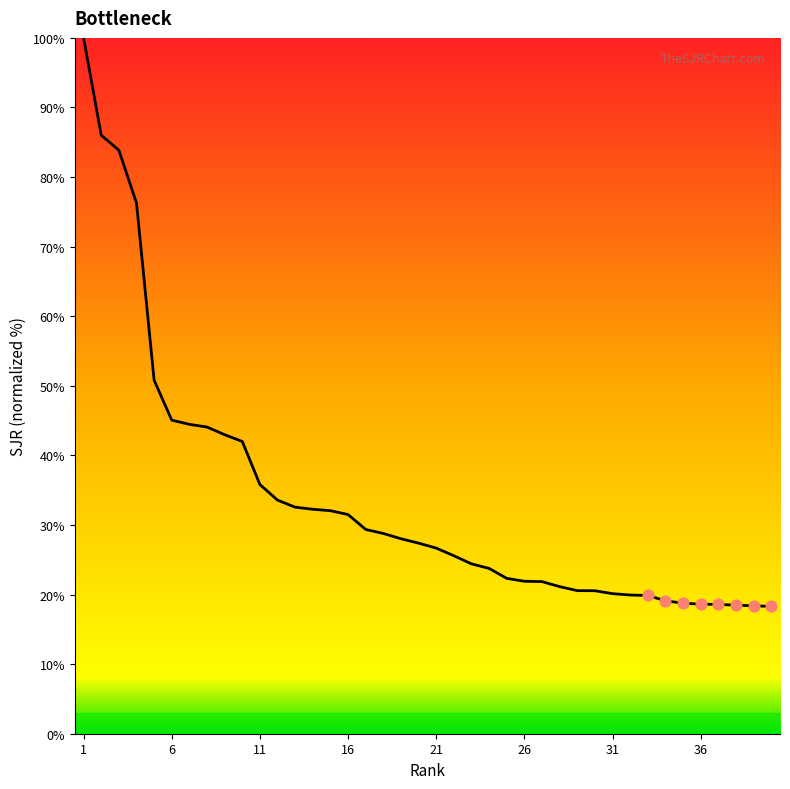

What is the smallest value displayed?

18.3